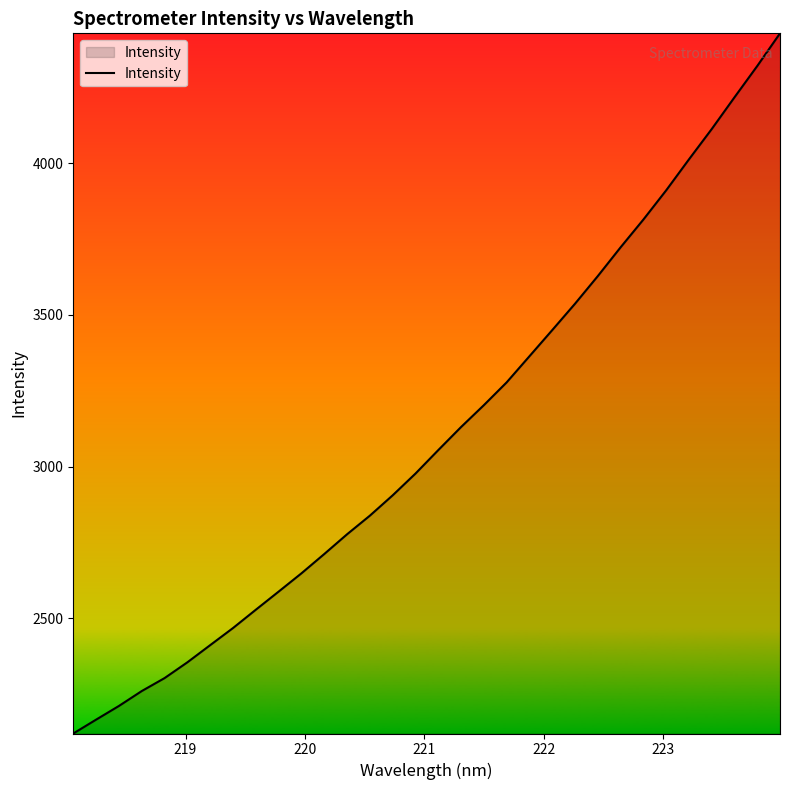

How many lines are shown in the chart?

1